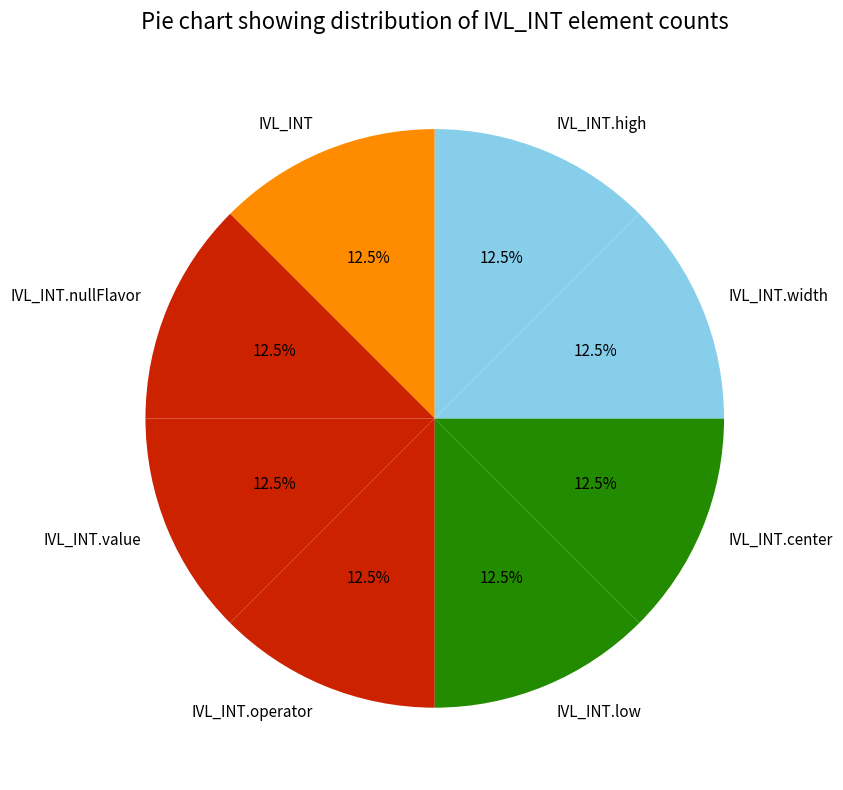

Does IVL_INT.value account for over 50% of the chart?

No